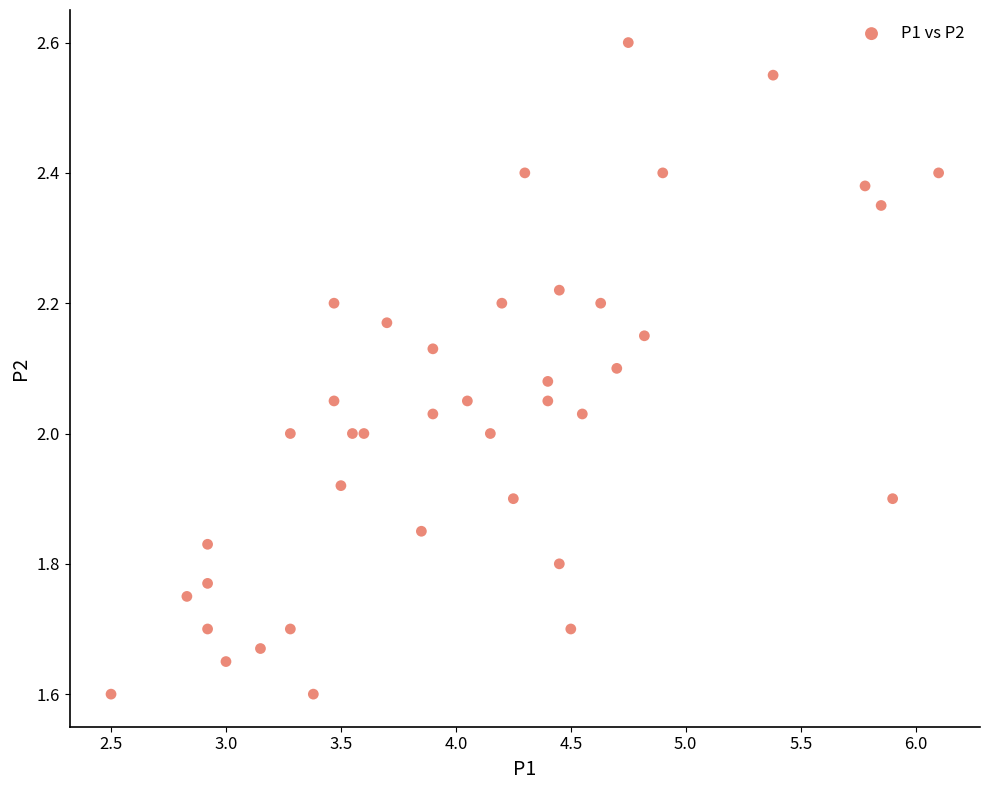

What is the range of X values (max minus min)?

3.6